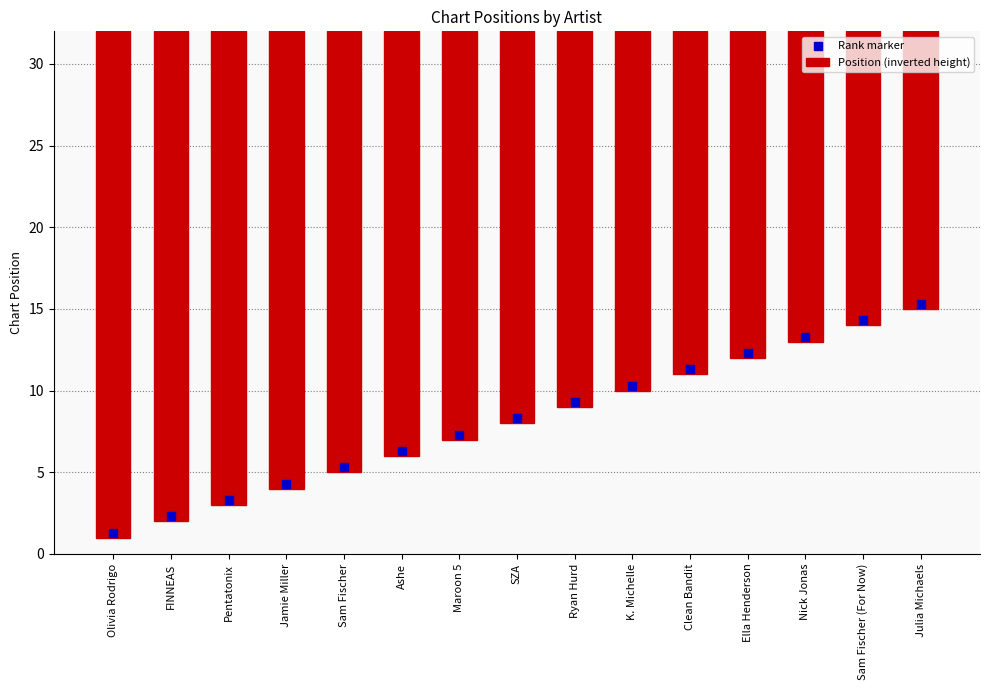

What are all the series names shown in the legend?

Position (inverted height), Rank marker